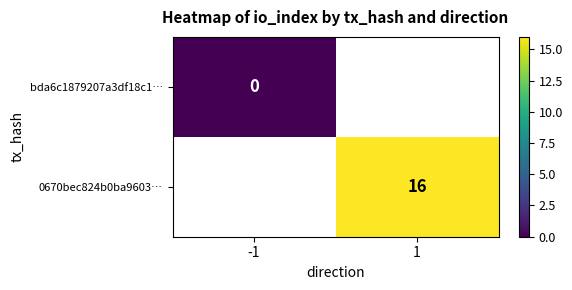

True or false: 0670bec824b0ba9603… has a value of 9 at 1.

False